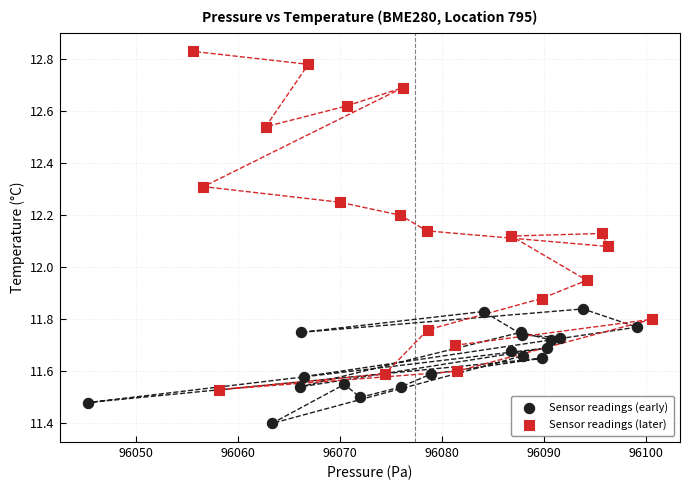

Which series has the widest spread of Y values?

Sensor readings (later)